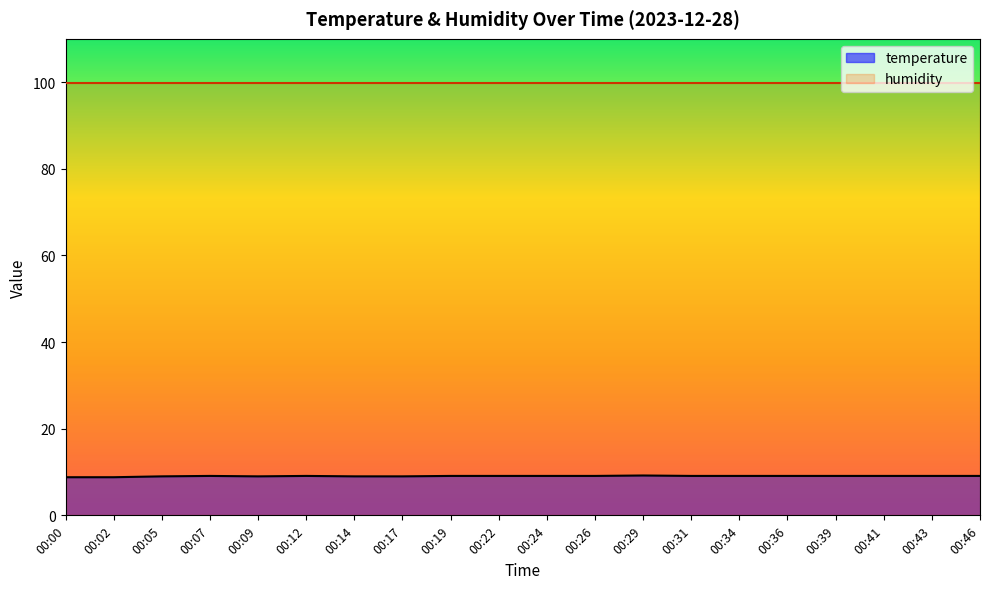

How many points are higher than both their immediate neighbors (excluding endpoints)?

3